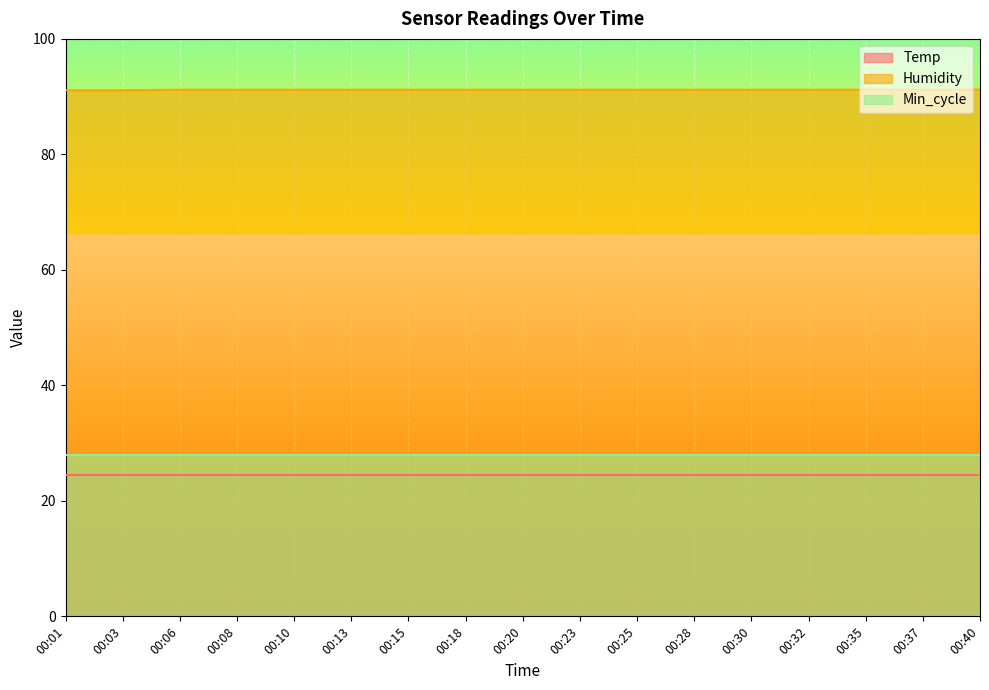

At which label is Min_cycle closest to 28?

00:01